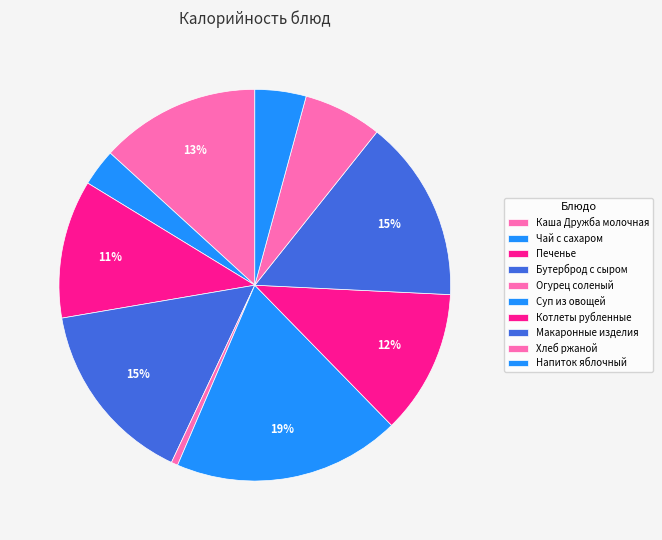

Which category has the biggest portion of the pie?

Суп из овощей